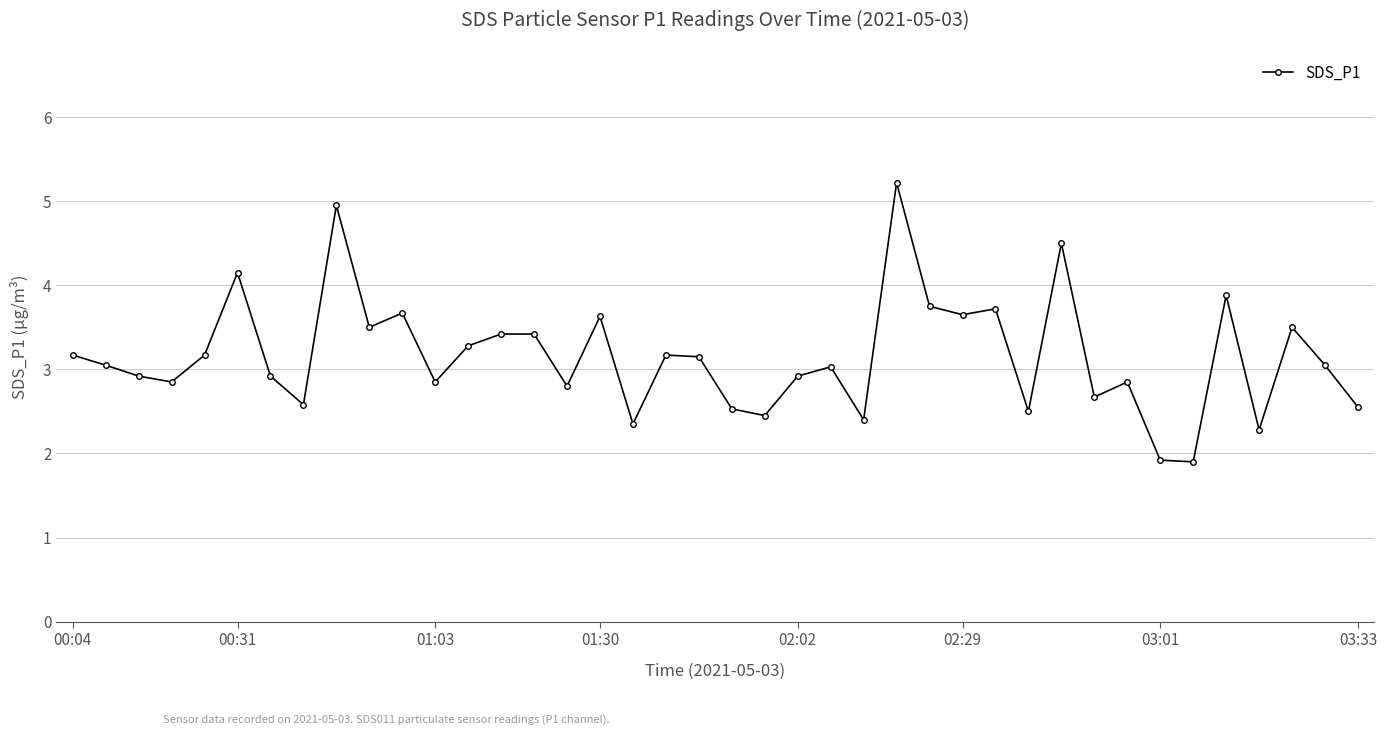

True or false: the data has more than 2 interior local peaks.

True